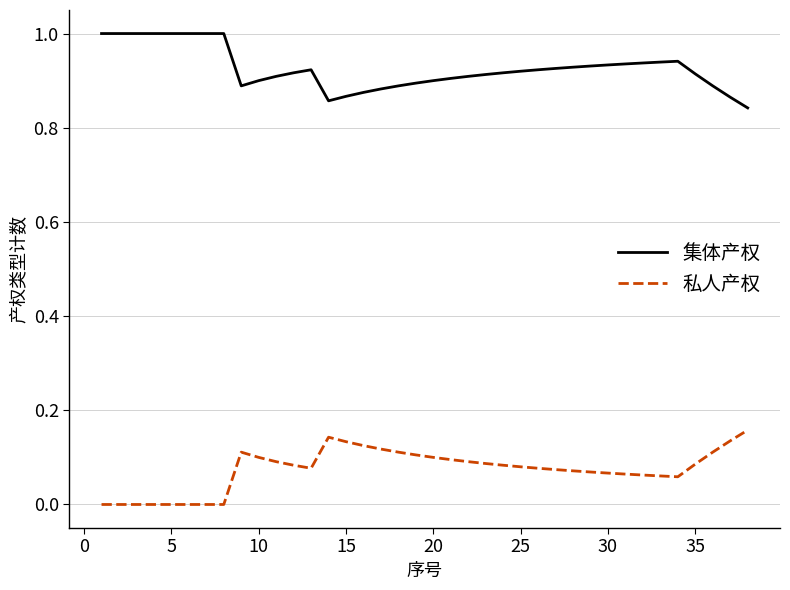

Rank the series by their maximum value, from highest to lowest.

集体产权, 私人产权